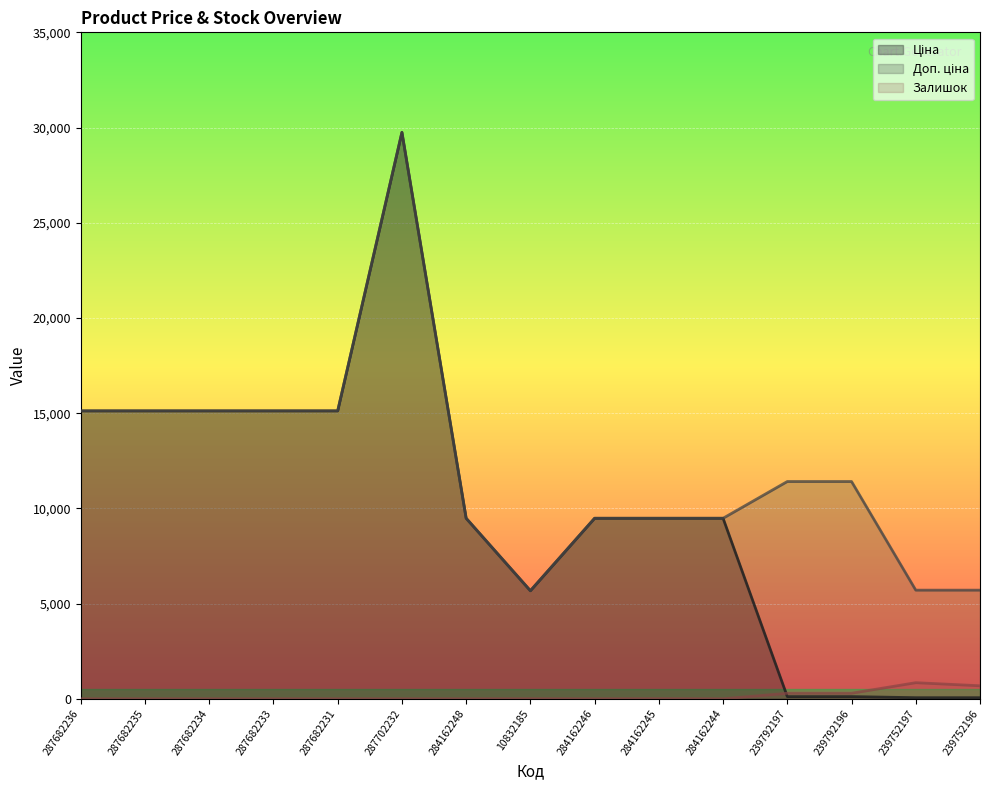

Which series changed the most between 239792197 and 239752196?

Доп. ціна